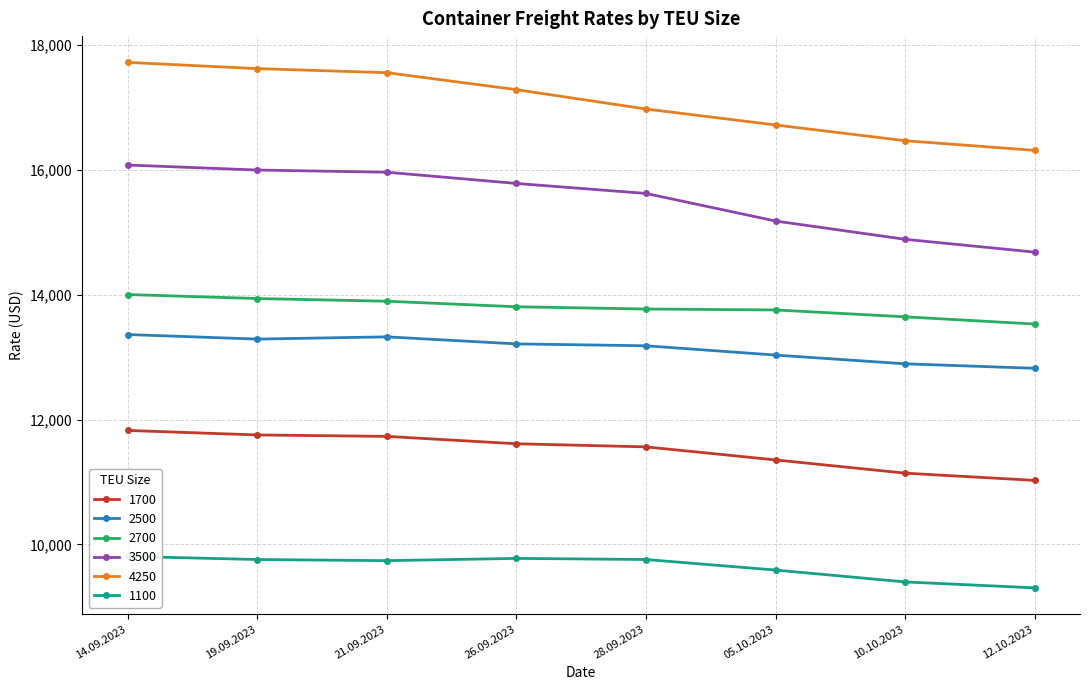

True or false: 4250 has a value of 17725 at 14.09.2023.

True